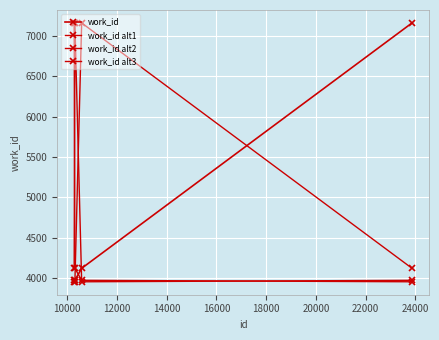

How many values in the work_id alt3 series are below 4121?

2